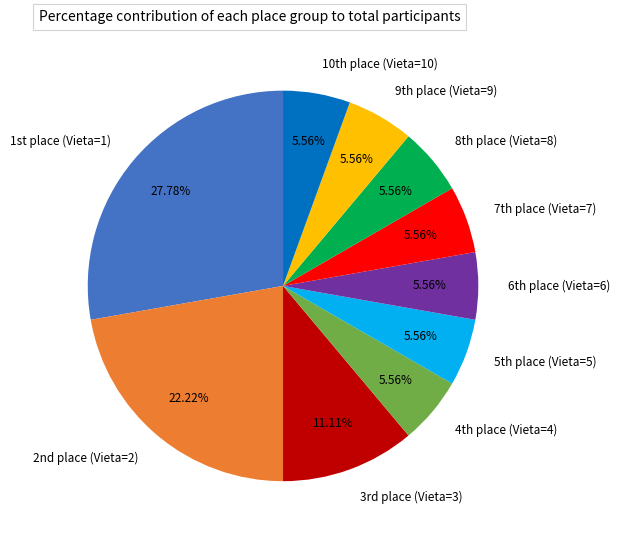

Does any single category account for the majority?

No